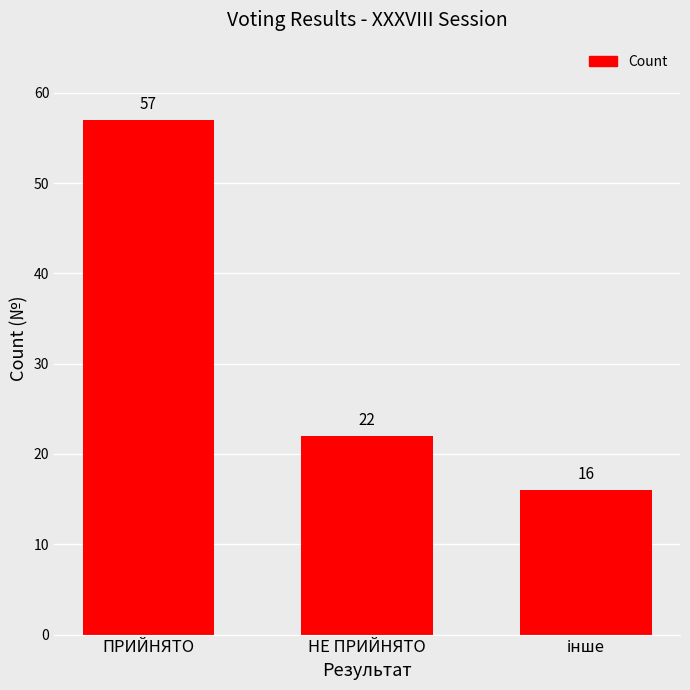

At which label does the data first exceed 22?

ПРИЙНЯТО